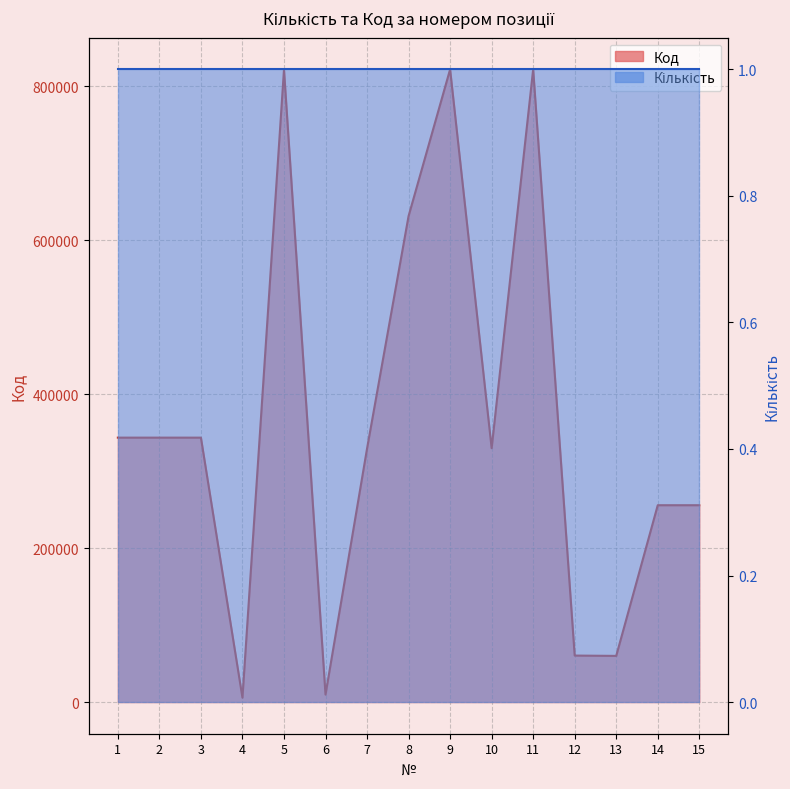

Reading left to right, what are all the values shown in this chart?

343655	343662	343648	5775	821673	9759	329370	631572	822205	329943	822250	60447	60041	255828	255835